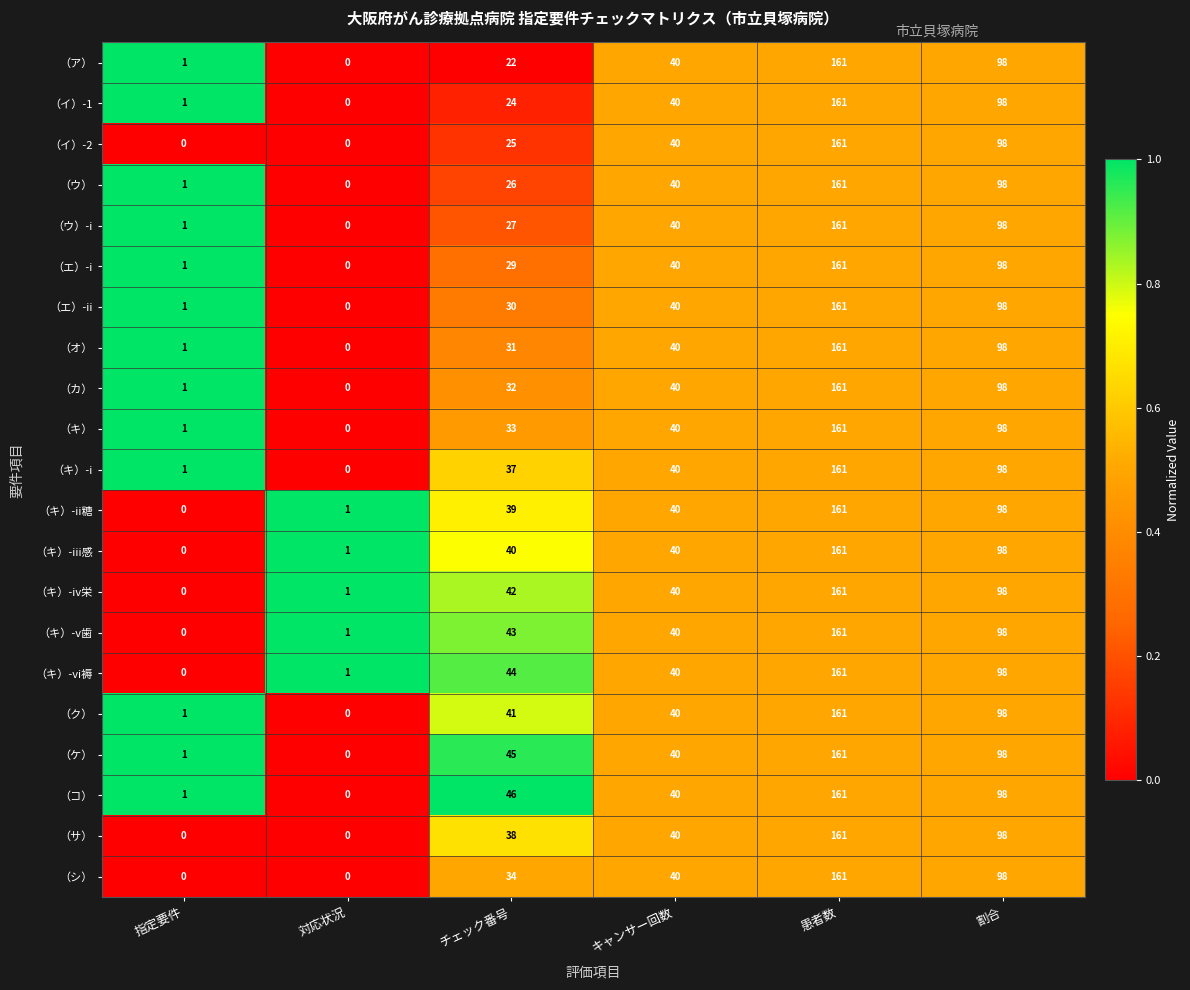

List the labels in order of （ウ）-i value, largest first.

患者数, 割合, キャンサー回数, チェック番号, 指定要件, 対応状況